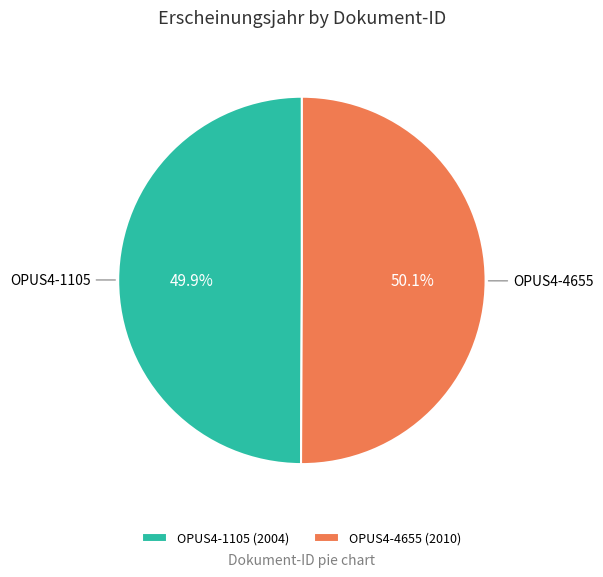

What percentage is the OPUS4-4655 slice, to the nearest percent?

50%